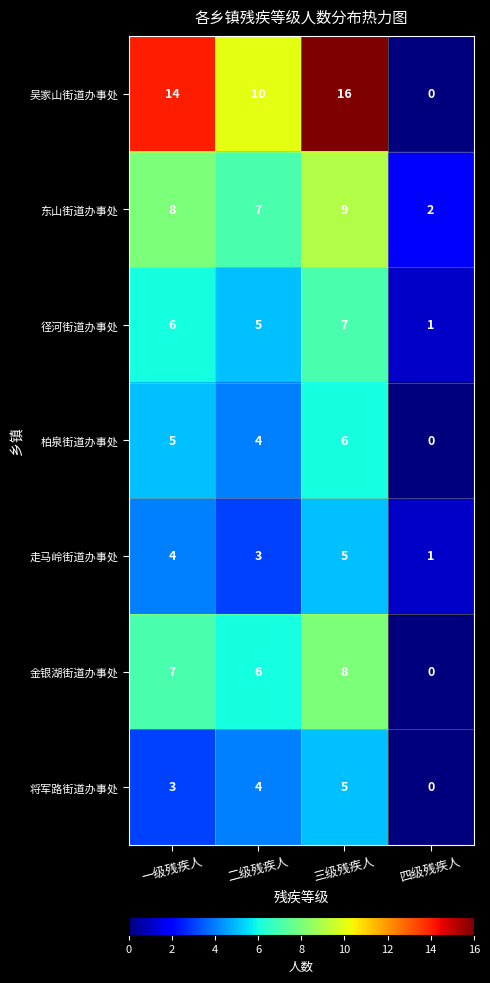

What is the difference between the maximum and minimum values in the 将军路街道办事处 series?

5